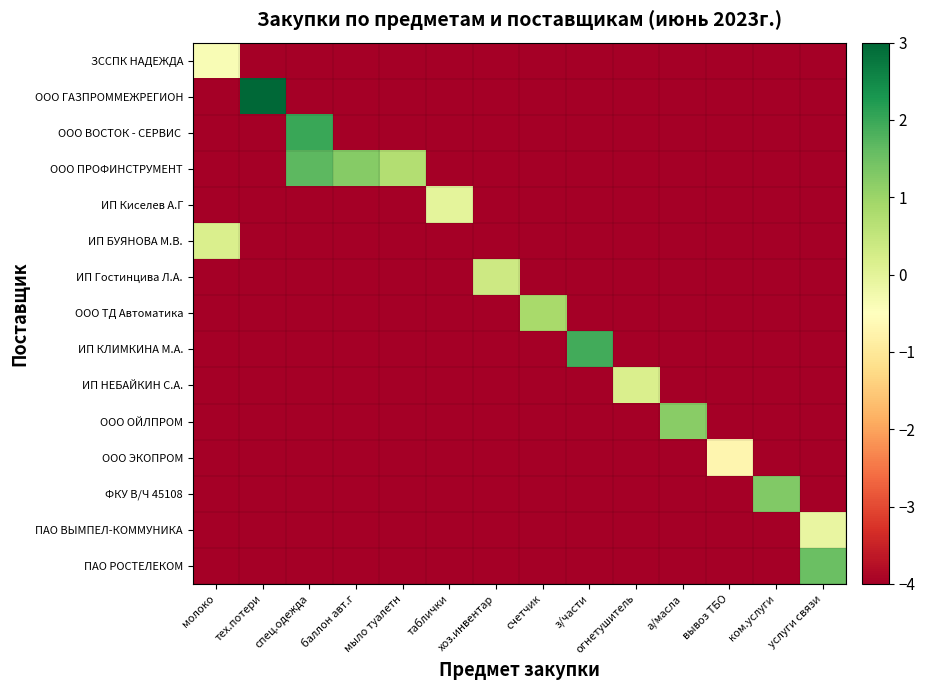

List the series in order of their peak value, lowest first.

ООО ЭКОПРОМ, ЗССПК НАДЕЖДА, ПАО ВЫМПЕЛ-КОММУНИКА, ИП Киселев А.Г, ИП БУЯНОВА М.В., ИП НЕБАЙКИН С.А., ИП Гостинцива Л.А., ООО ТД Автоматика, ООО ОЙЛПРОМ, ФКУ В/Ч 45108, ПАО РОСТЕЛЕКОМ, ООО ПРОФИНСТРУМЕНТ, ИП КЛИМКИНА М.А., ООО ВОСТОК - СЕРВИС, ООО ГАЗПРОММЕЖРЕГИОН